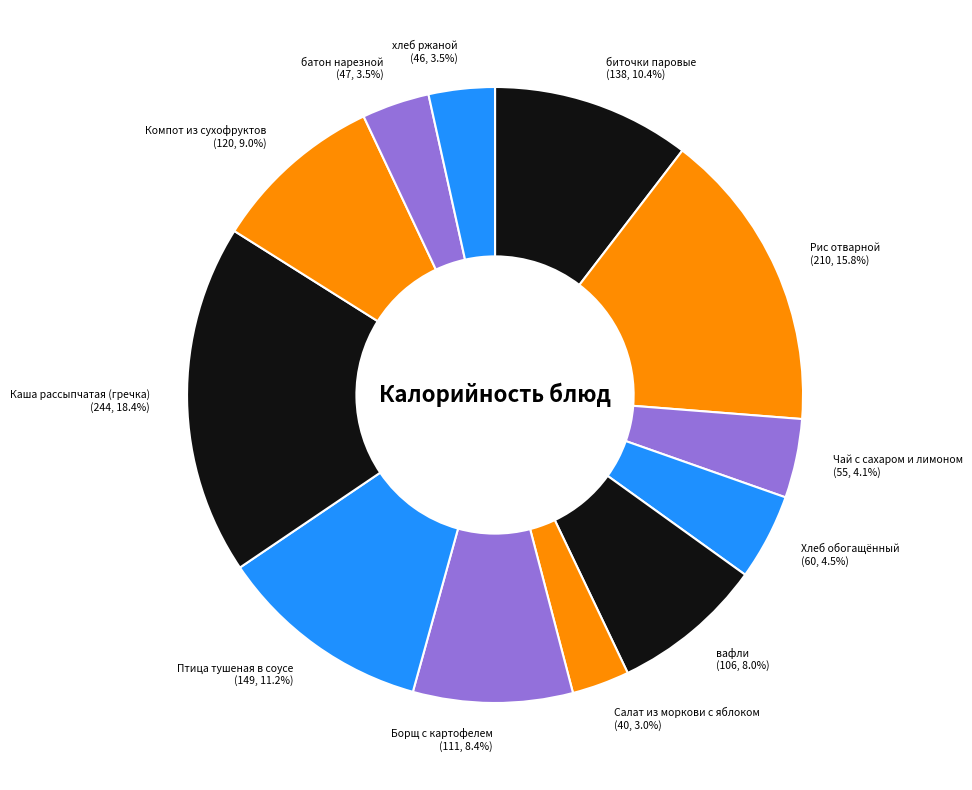

What percentage is the Рис отварной slice, to the nearest percent?

16%